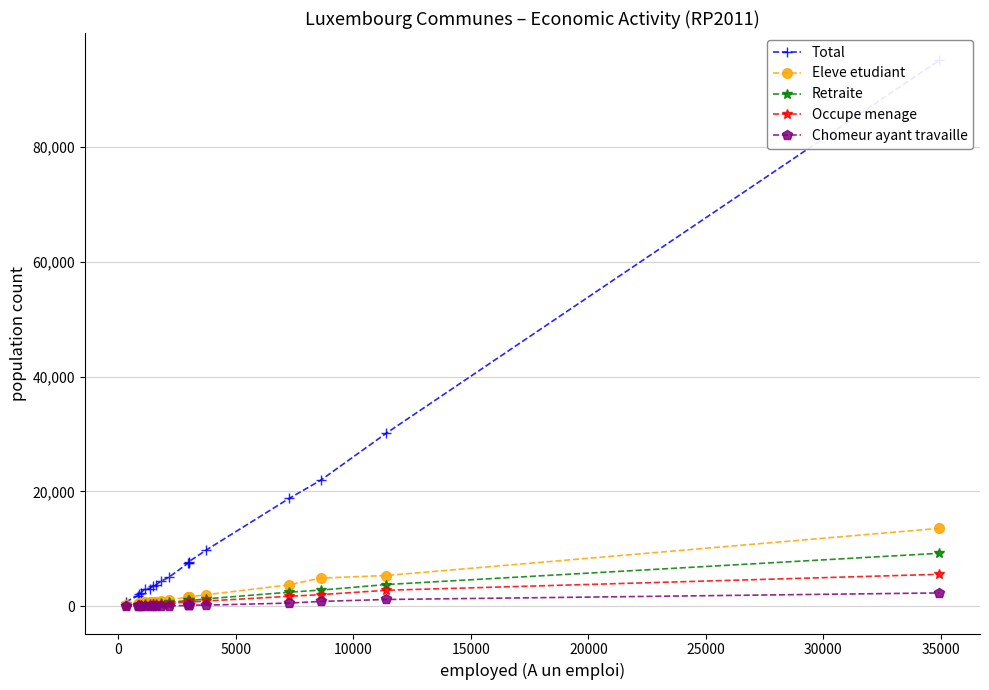

True or false: Occupe menage has more than 1 points higher than both neighbors.

True